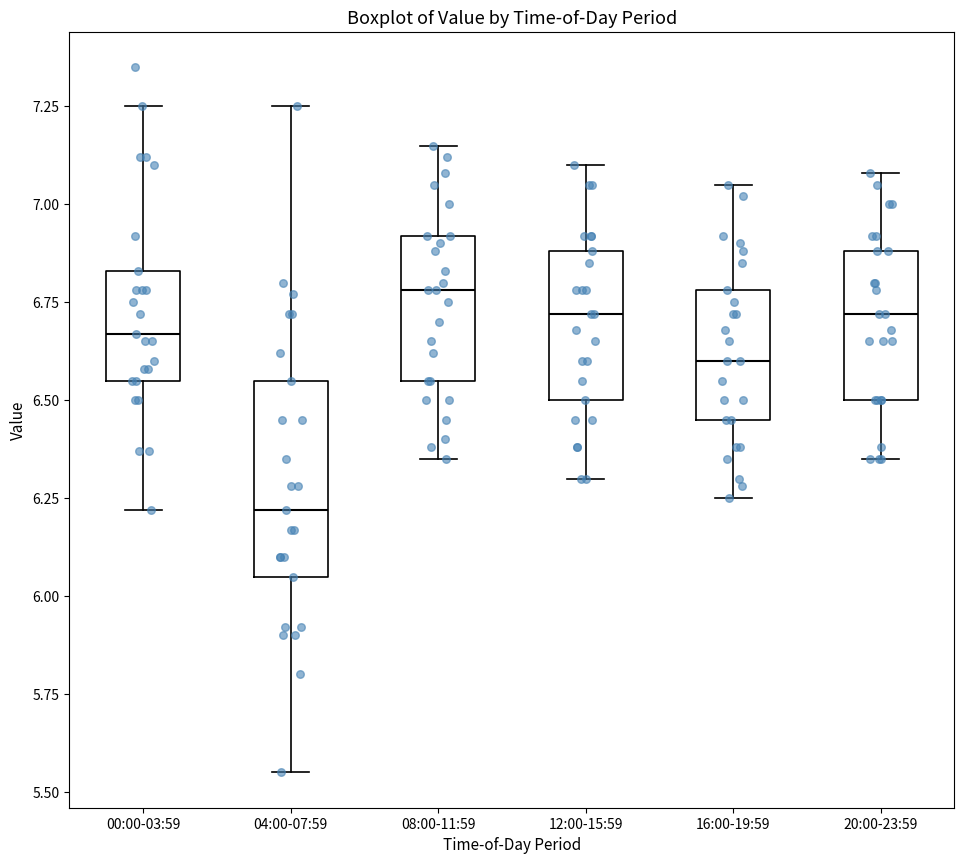

Reading left to right, transcribe this box plot: for each box, give where its median line is, the range the box spans, and where its two whiskers end, as read against the y-axis. The values are not printed on the chart, so give them approximately, as read against the axis.

00:00-03:59: median 6.65, box 6.55 to 6.85, whiskers 6.20 to 7.25
04:00-07:59: median 6.20, box 6.05 to 6.55, whiskers 5.55 to 7.25
08:00-11:59: median 6.80, box 6.55 to 6.90, whiskers 6.35 to 7.15
12:00-15:59: median 6.70, box 6.50 to 6.90, whiskers 6.30 to 7.10
16:00-19:59: median 6.60, box 6.45 to 6.80, whiskers 6.25 to 7.05
20:00-23:59: median 6.70, box 6.50 to 6.90, whiskers 6.35 to 7.10